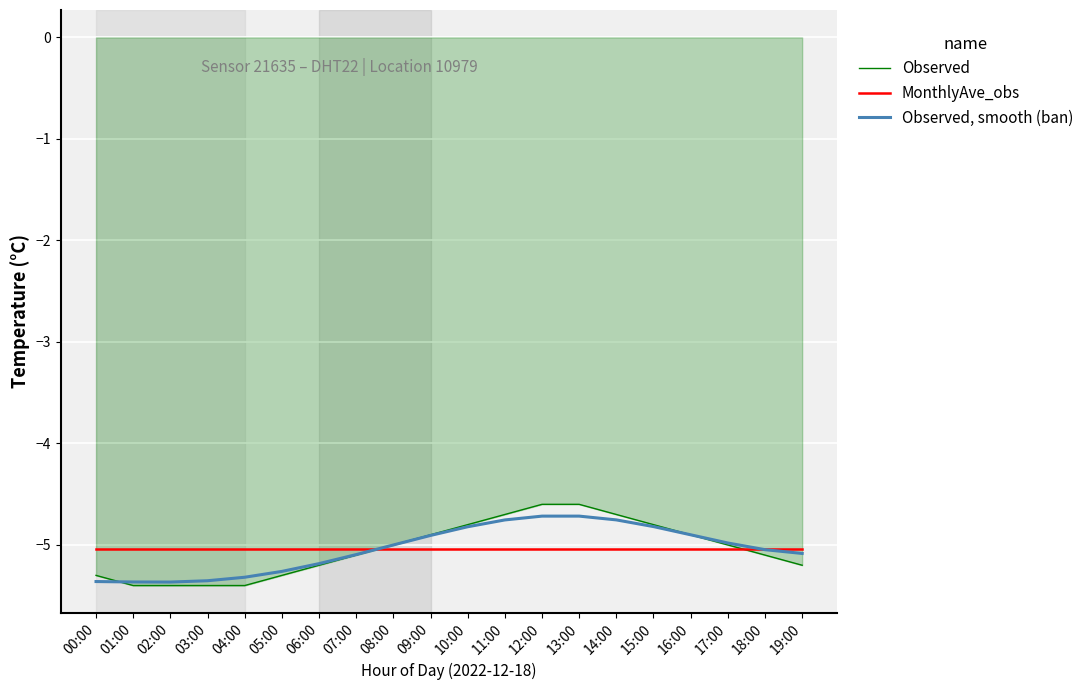

List the series in order of their peak value, lowest first.

MonthlyAve_obs, Observed, smooth (ban), Observed